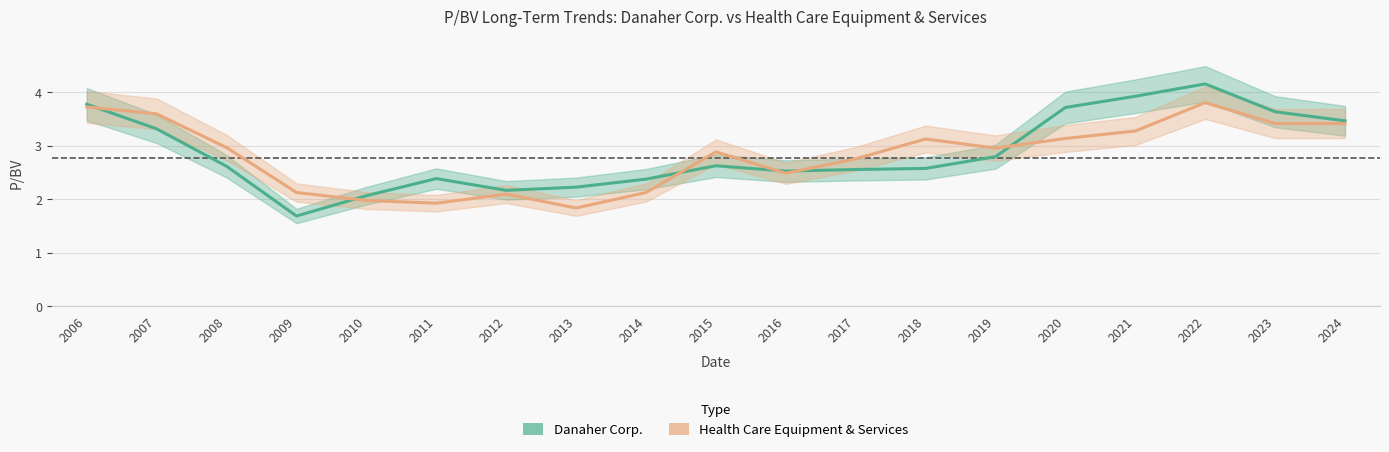

True or false: Health Care Equipment & Services has more than 2 interior local peaks.

True